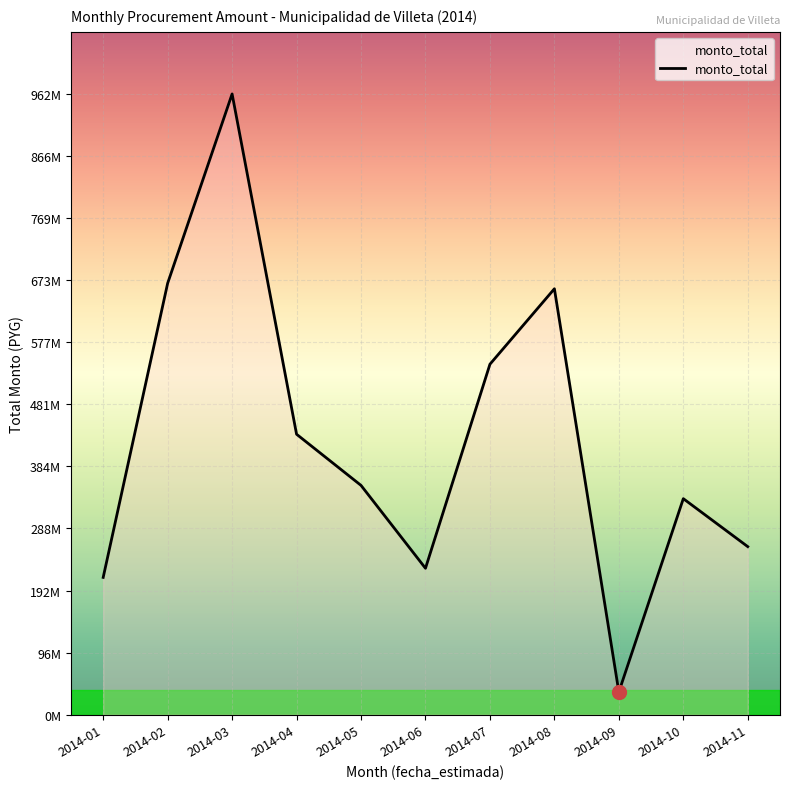

Is this an area chart (filled region under the line)?

Yes